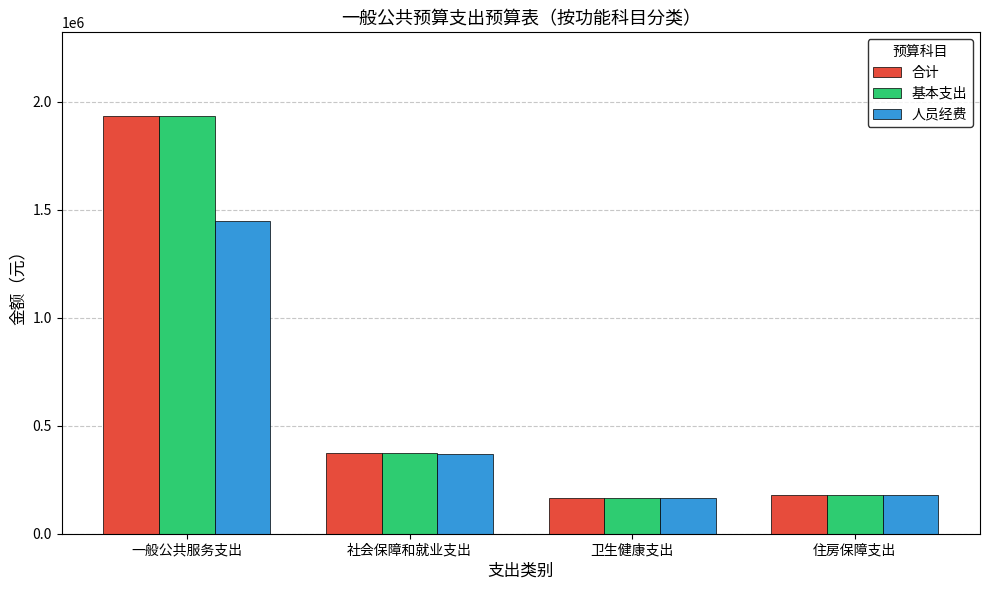

What is the lowest value of the 合计 series?

163730.7